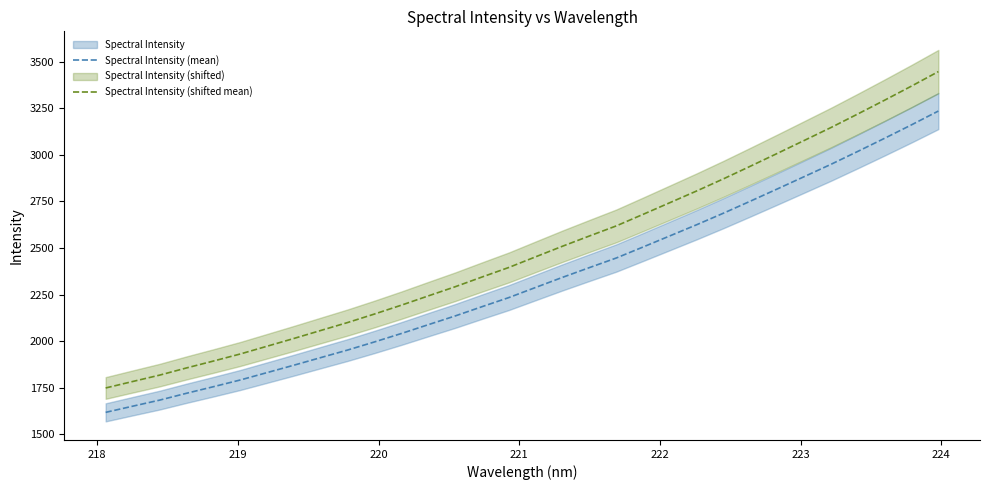

Count the number of categories in the chart.

32